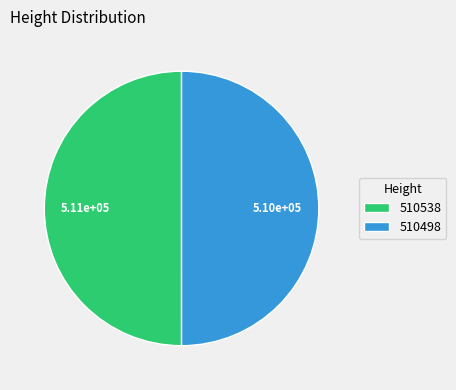

Combined, do 510498 and 510538 account for over 50%?

Yes